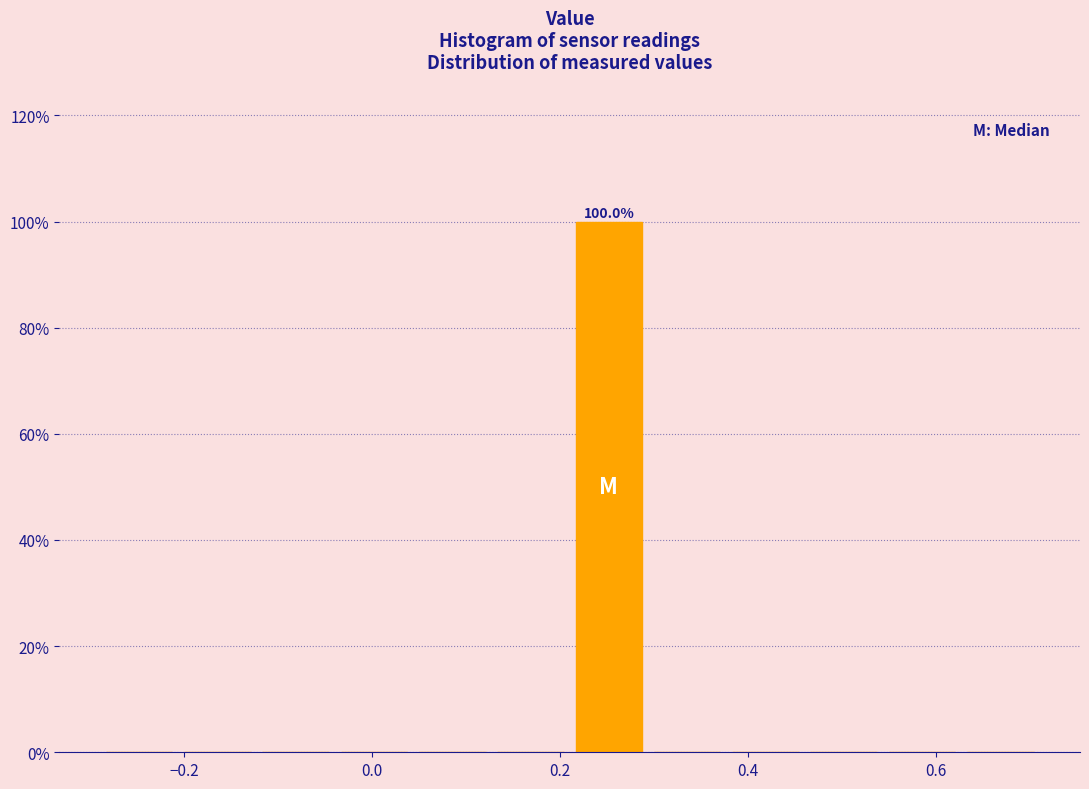

Over which range of the x-axis is the bar tallest?

0.22 to 0.30